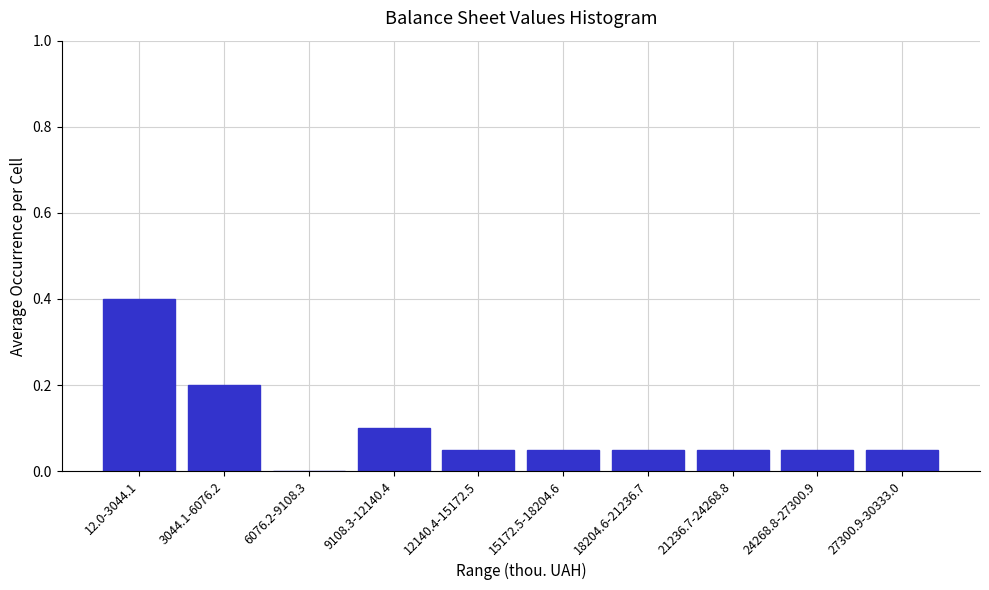

Which has a higher value, 21236.7-24268.8 or 6076.2-9108.3?

21236.7-24268.8